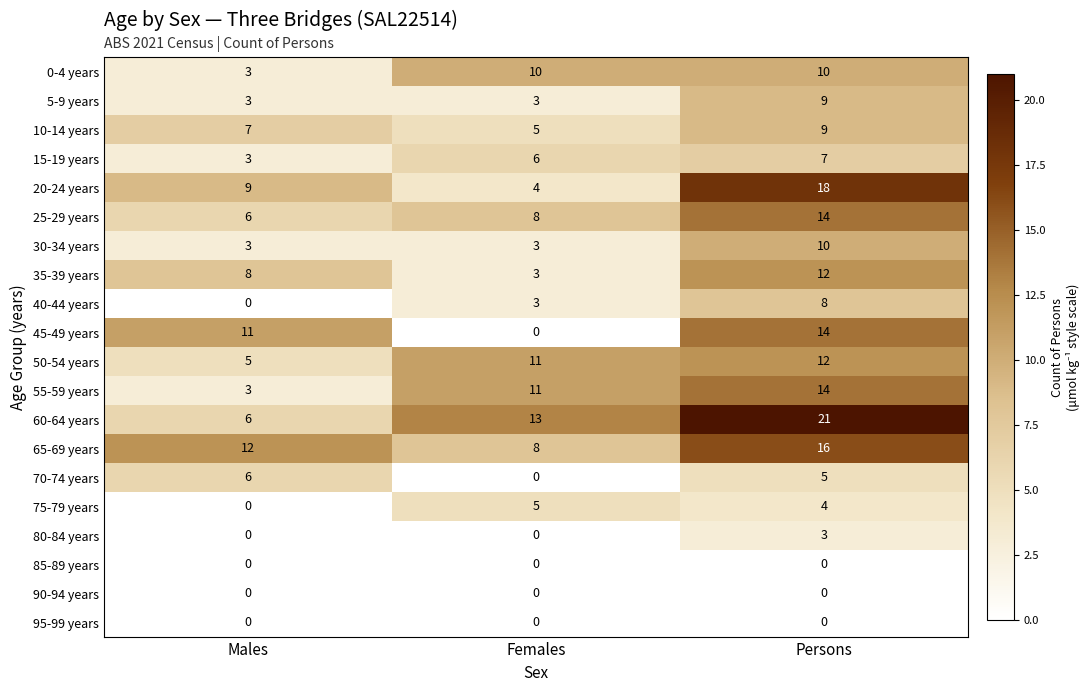

Is it true that 5-9 years equals 16 at Persons?

False